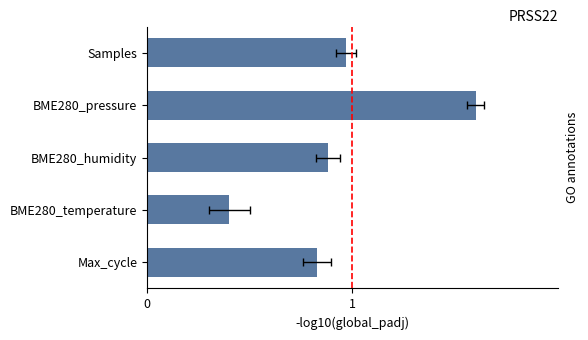

What is the sum of the values at BME280_pressure and BME280_humidity?

2.5